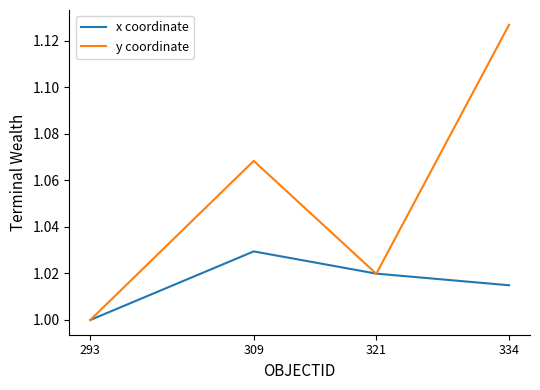

Which series changed the most between 293 and 309?

y coordinate